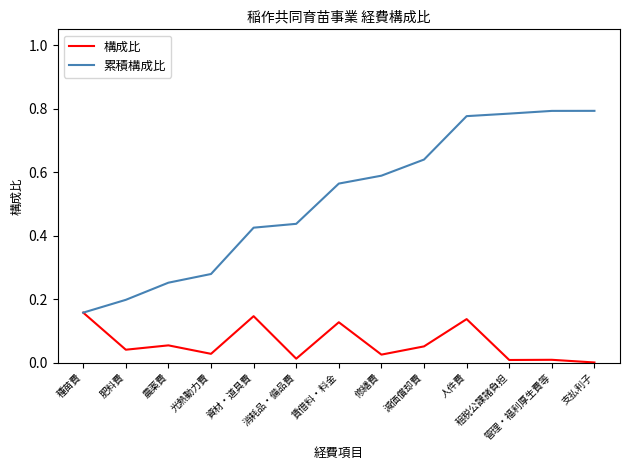

Count the number of data series in this chart.

2